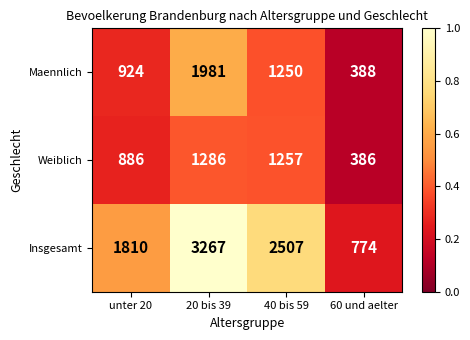

Reading left to right, what are all the values shown in this chart?

Maennlich: 924	1981	1250	388
Weiblich: 886	1286	1257	386
Insgesamt: 1810	3267	2507	774